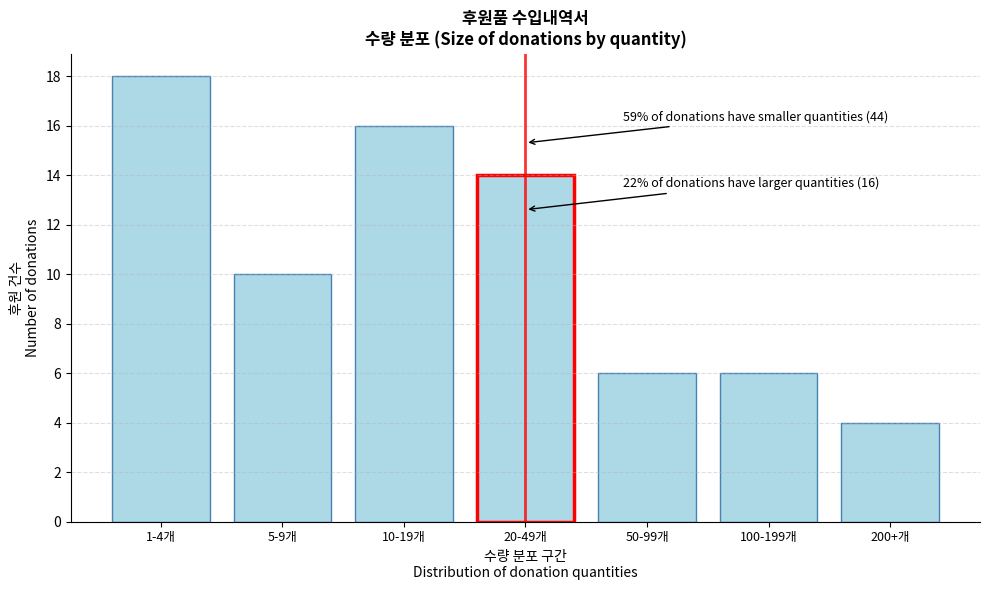

Reading left to right, list all the values displayed in this chart.

1-4개=18	5-9개=10	10-19개=16	20-49개=14	50-99개=6	100-199개=6	200+개=4